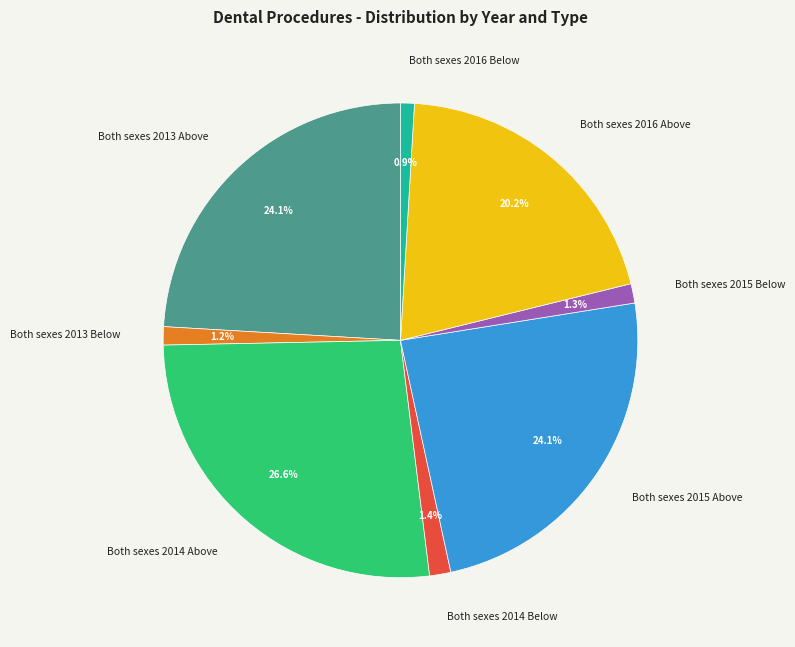

Which slice is the largest?

Both sexes 2014 Above